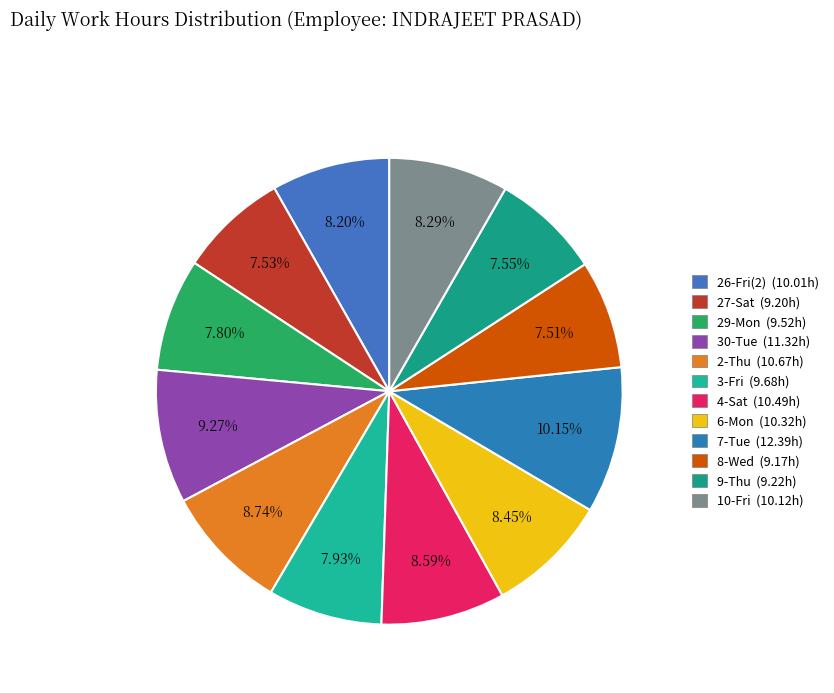

To the nearest percent, what is the average slice percentage?

8%